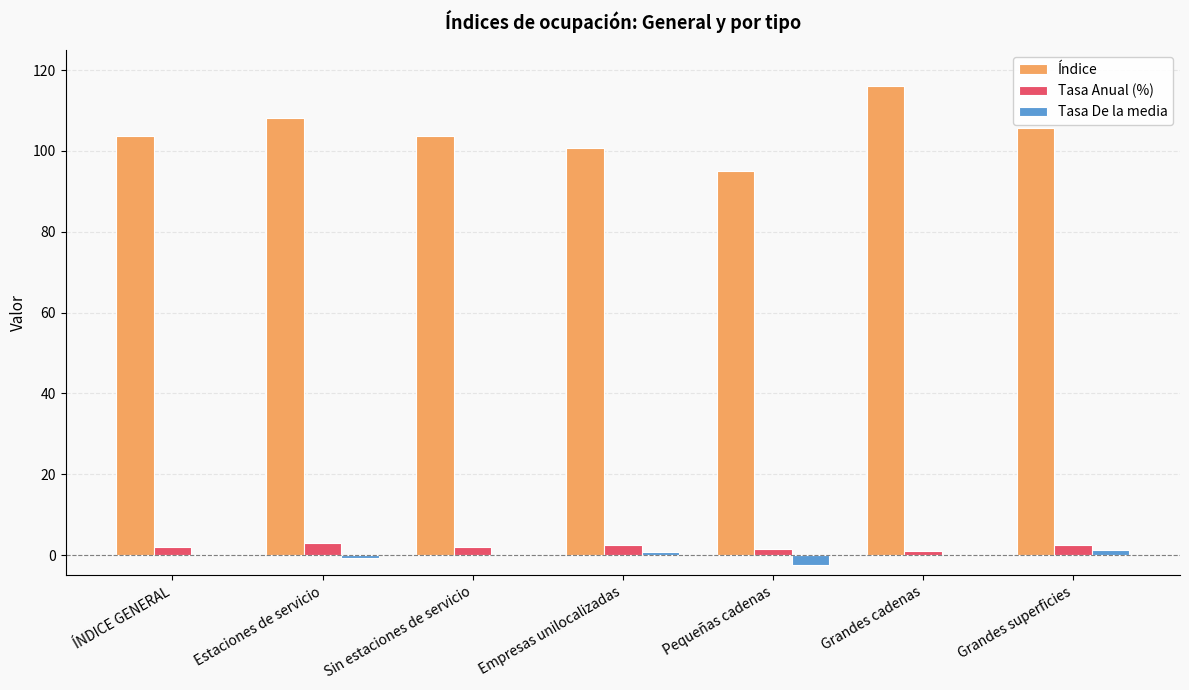

What is the highest value of the Tasa De la media series?

1.3